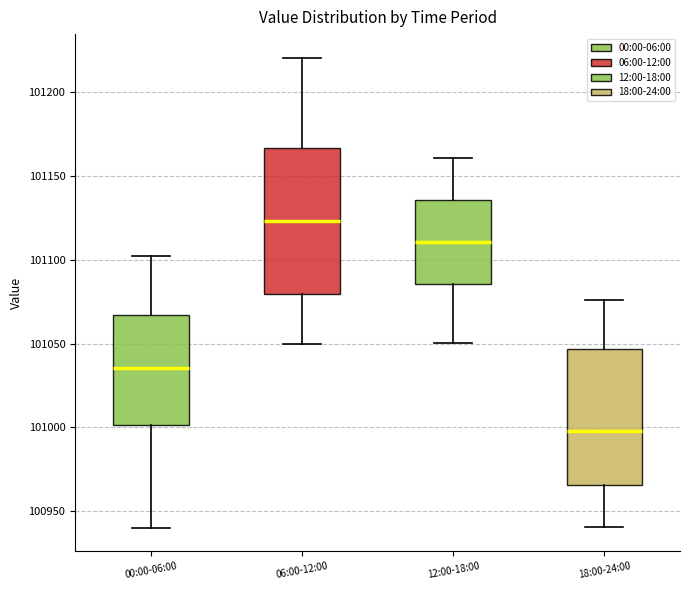

Reading left to right, transcribe this box plot: for each box, give where its median line is, the range the box spans, and where its two whiskers end, as read against the y-axis. The values are not printed on the chart, so give them approximately, as read against the axis.

00:00-06:00: median 101035, box 101000 to 101065, whiskers 100940 to 101100
06:00-12:00: median 101125, box 101080 to 101165, whiskers 101050 to 101220
12:00-18:00: median 101110, box 101085 to 101135, whiskers 101050 to 101160
18:00-24:00: median 101000, box 100965 to 101045, whiskers 100940 to 101075